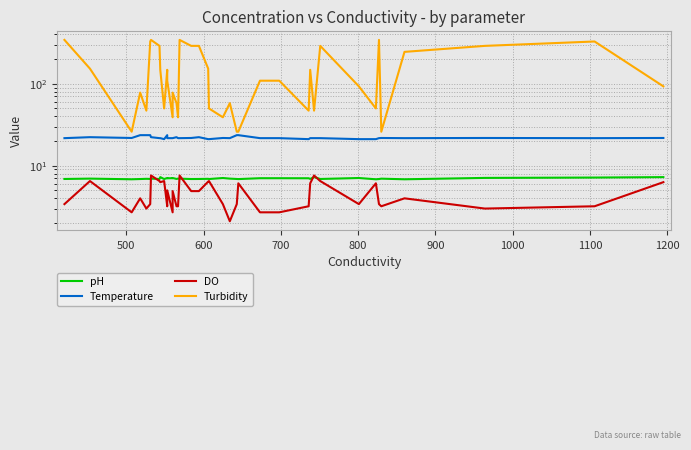

What is the average value of the DO series?

4.6